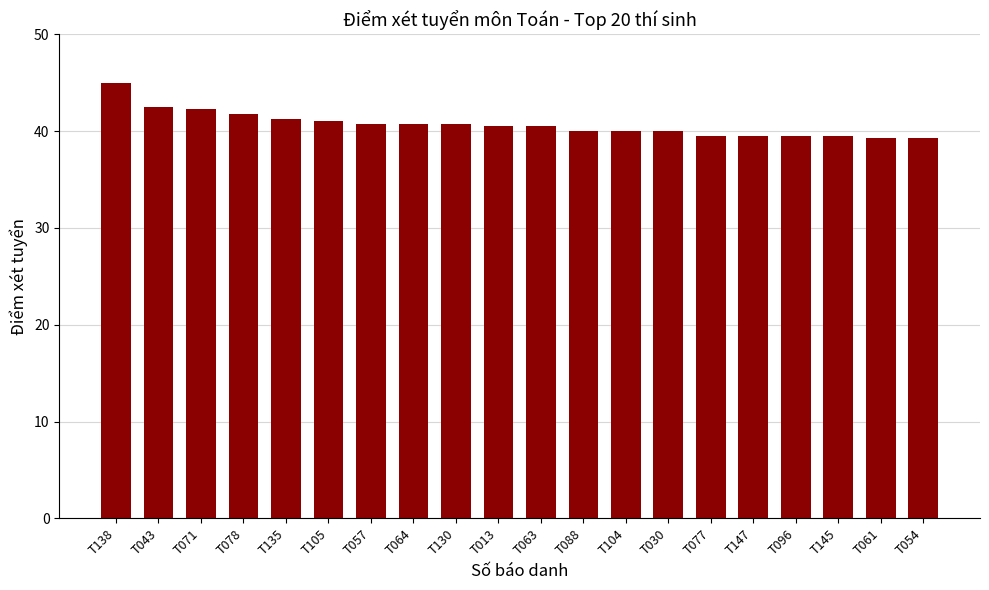

Is it true that the value at T147 is 39.5?

True